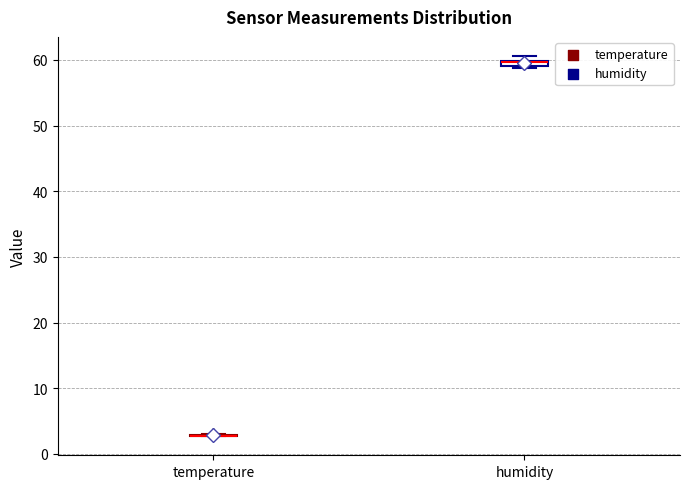

Where is the lower edge of the box for humidity on the y-axis? The values are not printed on the chart, so give them approximately, as read against the axis.

59